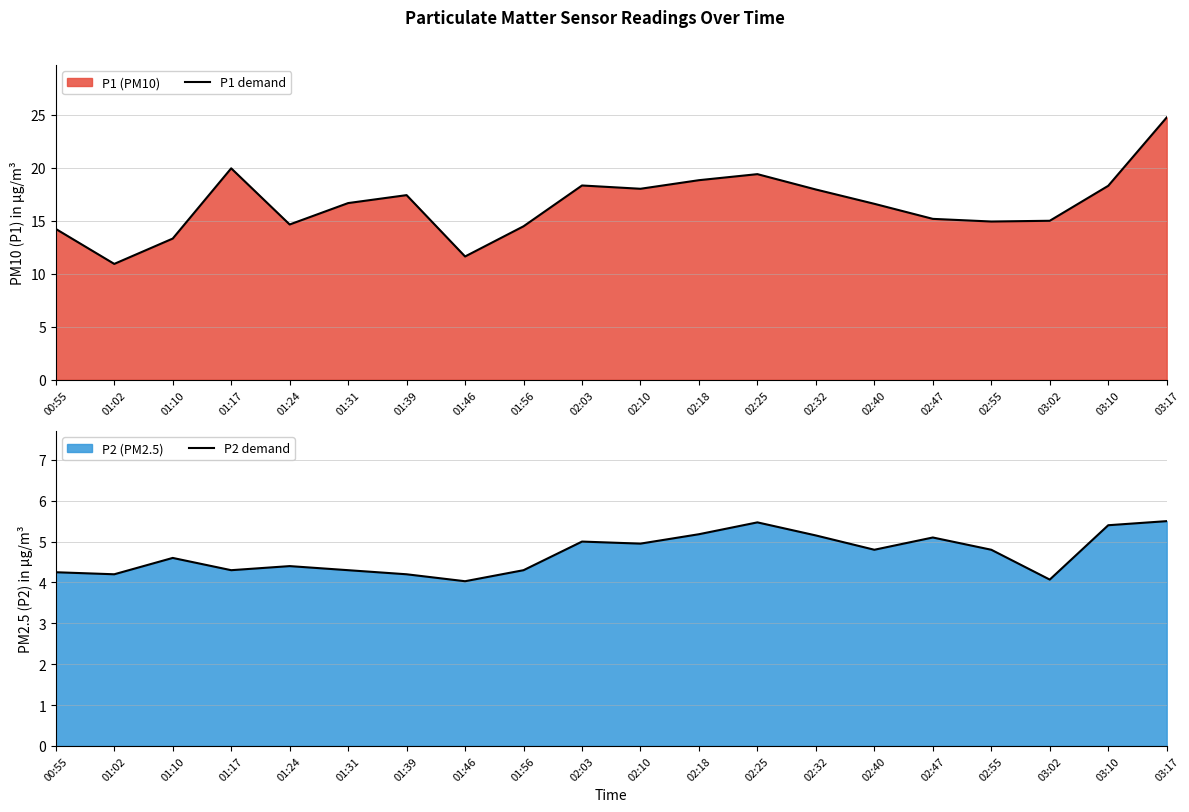

Which label corresponds to the largest value in the chart?

03:17